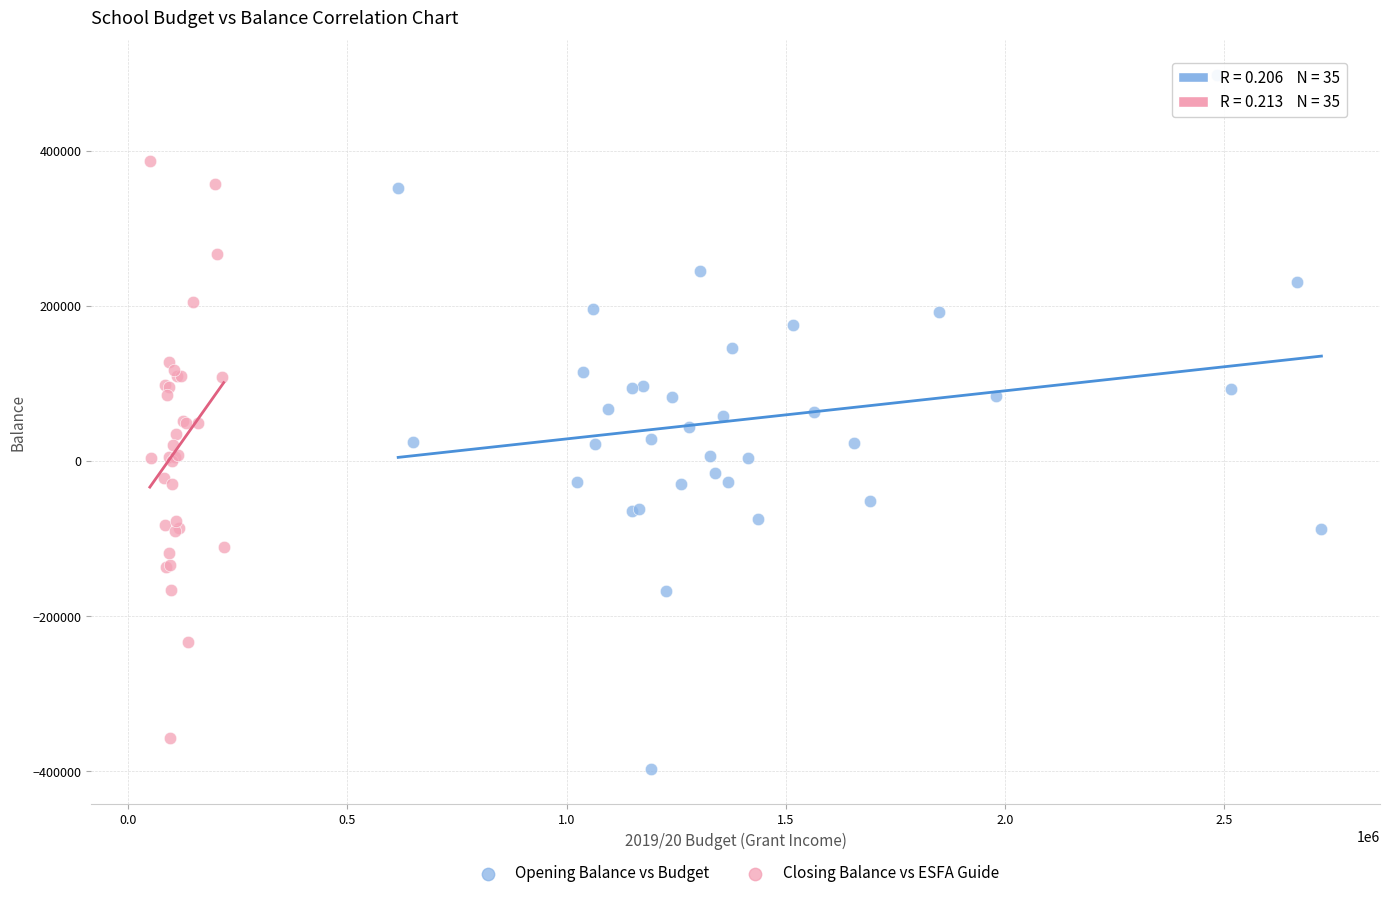

Which series reaches the maximum Y coordinate?

Opening Balance vs Budget